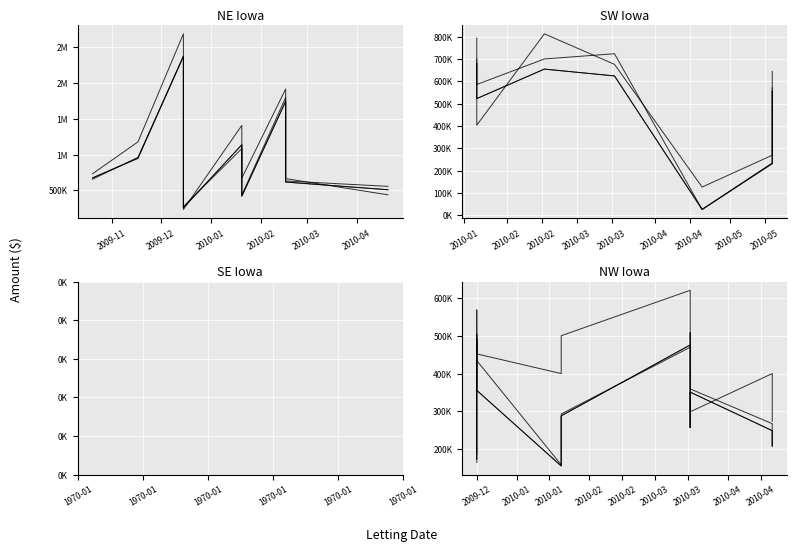

True or false: Contract Amount has a value of 766721.6 at 2010-04.

False